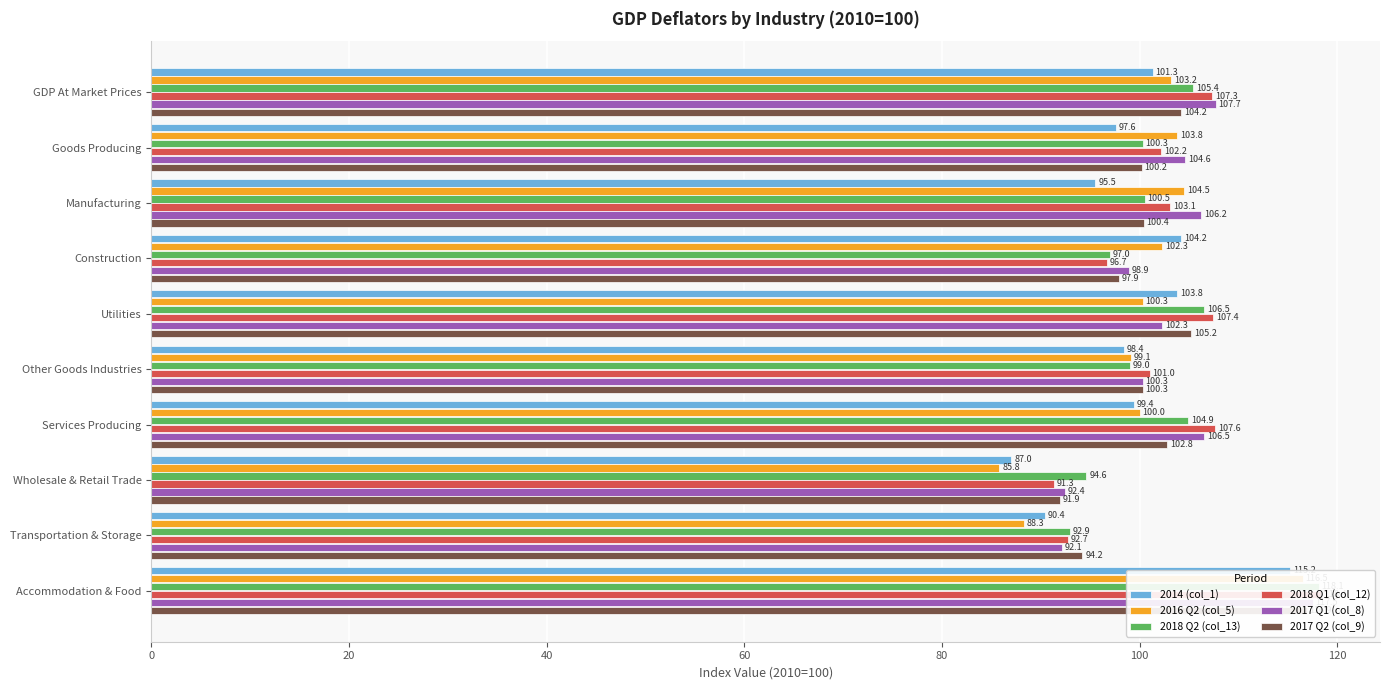

How many groups of bars are there?

10